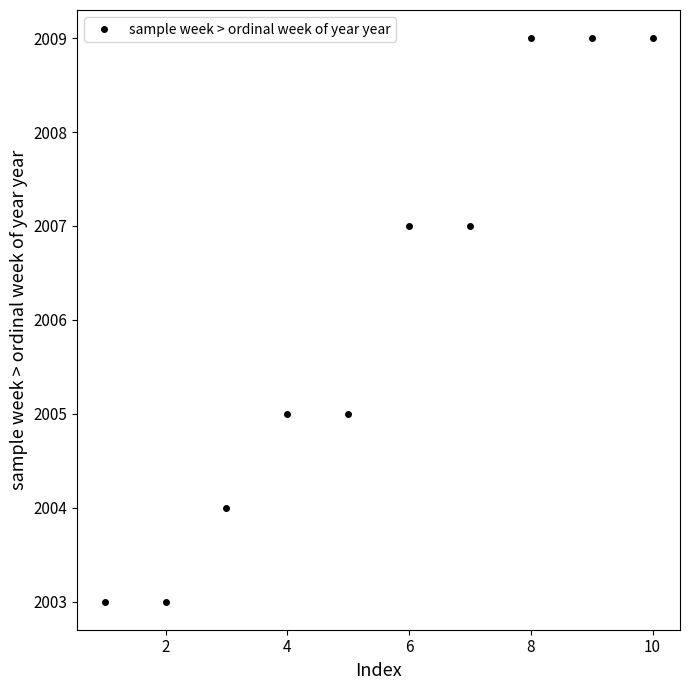

What is the sum of all values?

20061